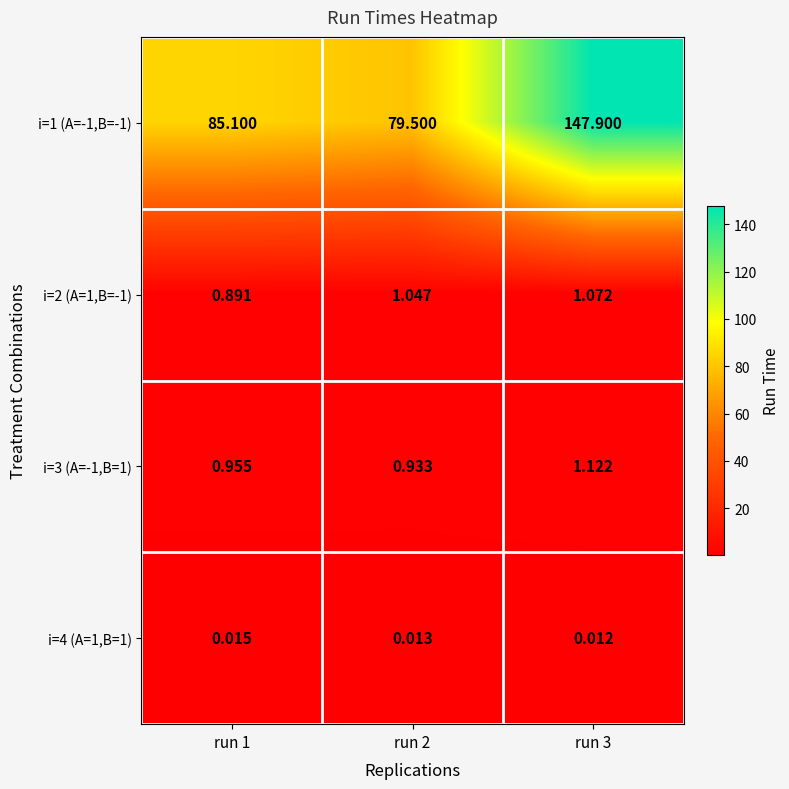

Which series changed the most between run 1 and run 3?

i=1 (A=-1,B=-1)